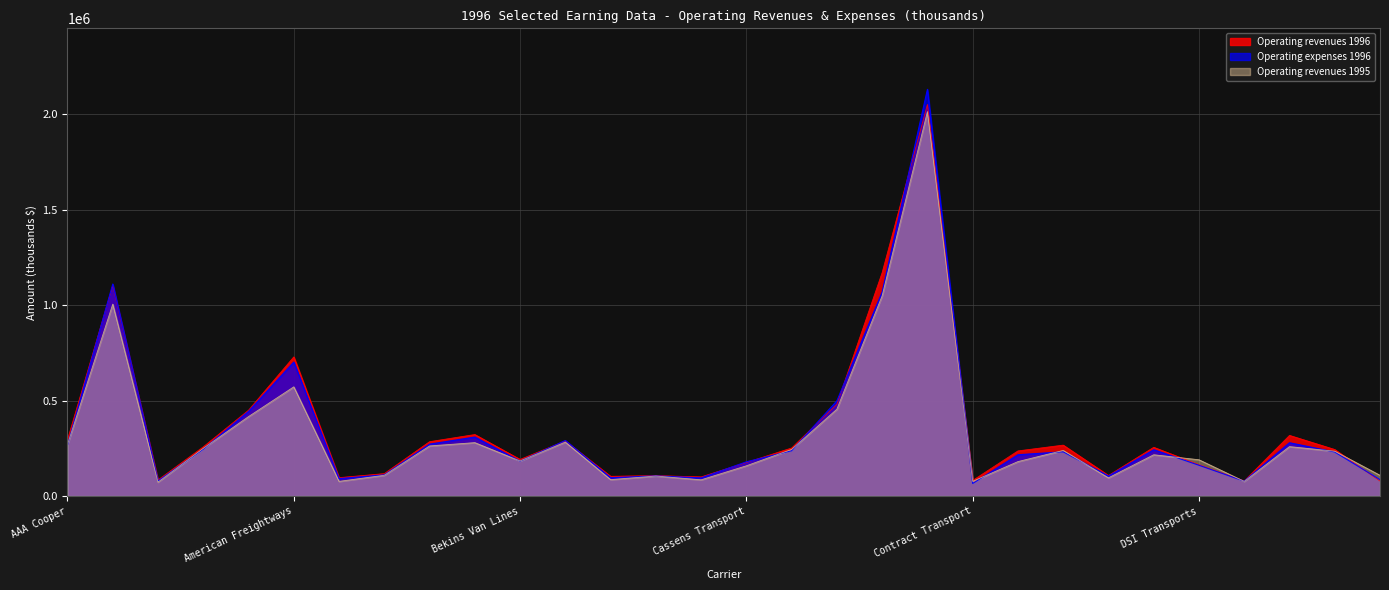

How many intersections are there between Operating revenues 1996 and Operating revenues 1995?

3